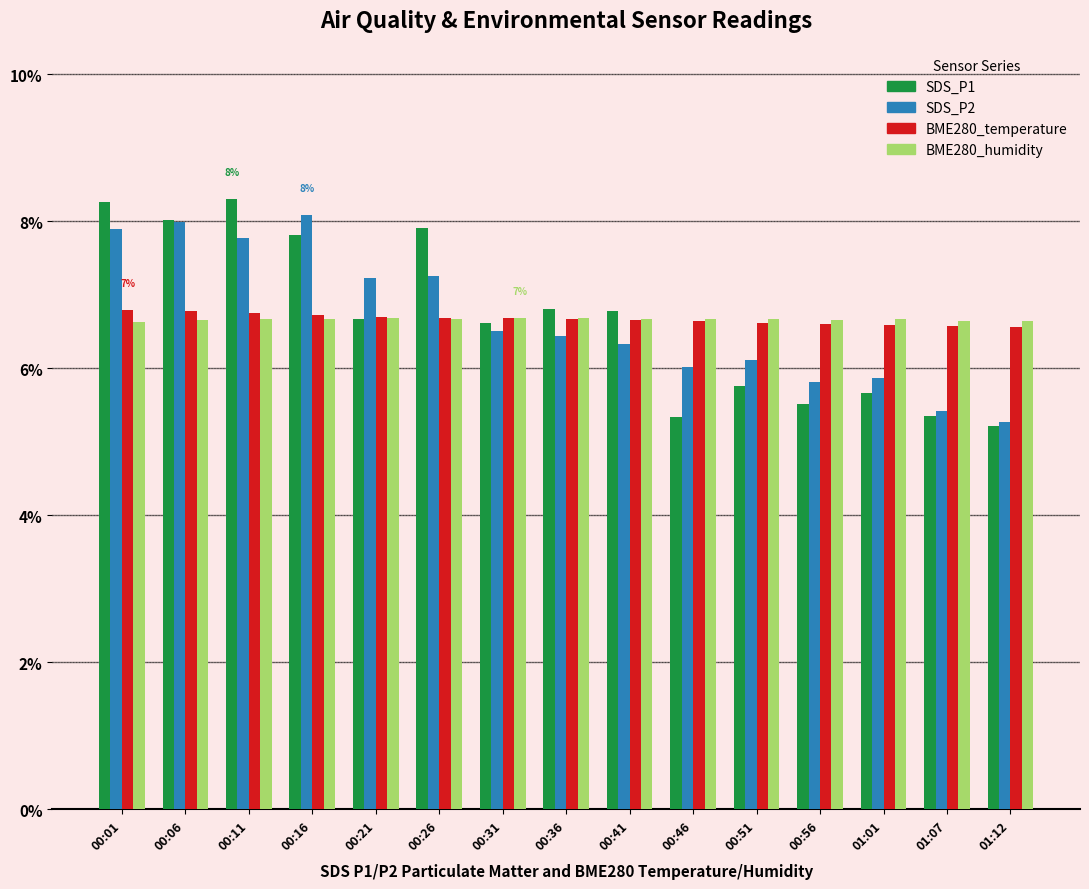

The value of SDS_P2 at 00:01 is 2.5. True or false?

False